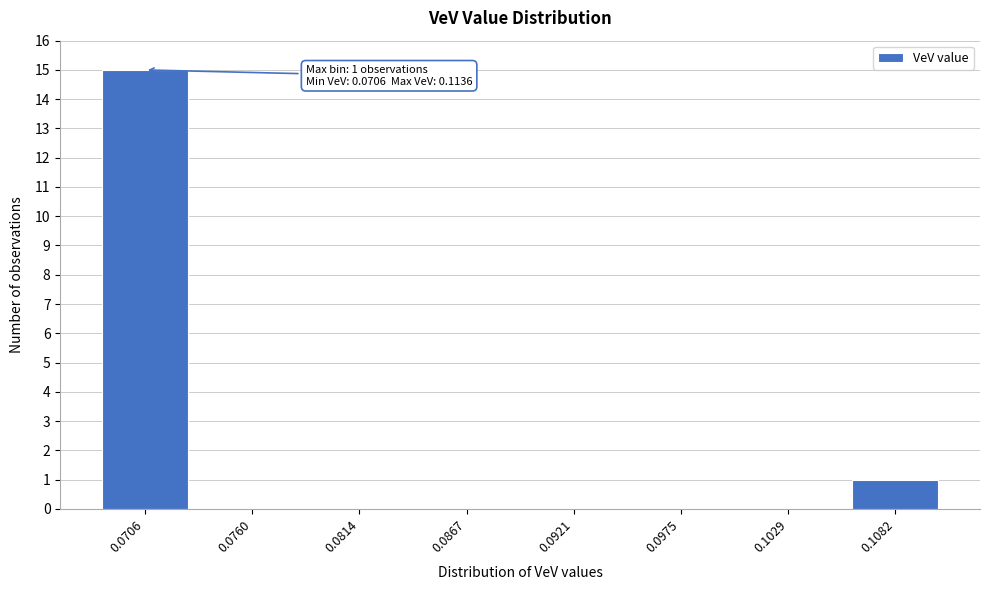

Reading left to right, list all the values displayed in this chart.

0.0706=15	0.0760=0	0.0814=0	0.0867=0	0.0921=0	0.0975=0	0.1029=0	0.1082=1